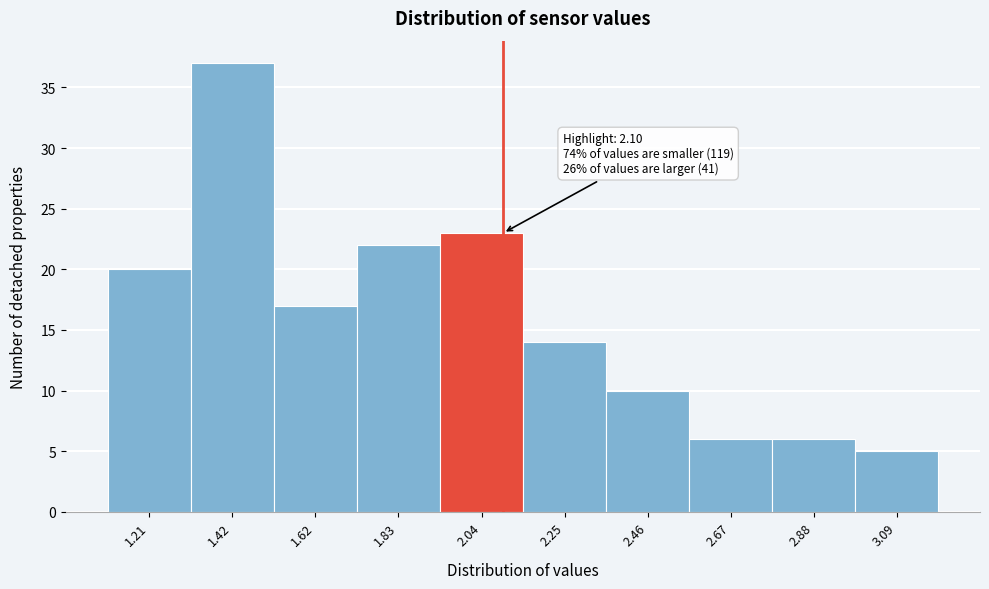

Which range on the x-axis has the tallest bar?

1.31 to 1.52